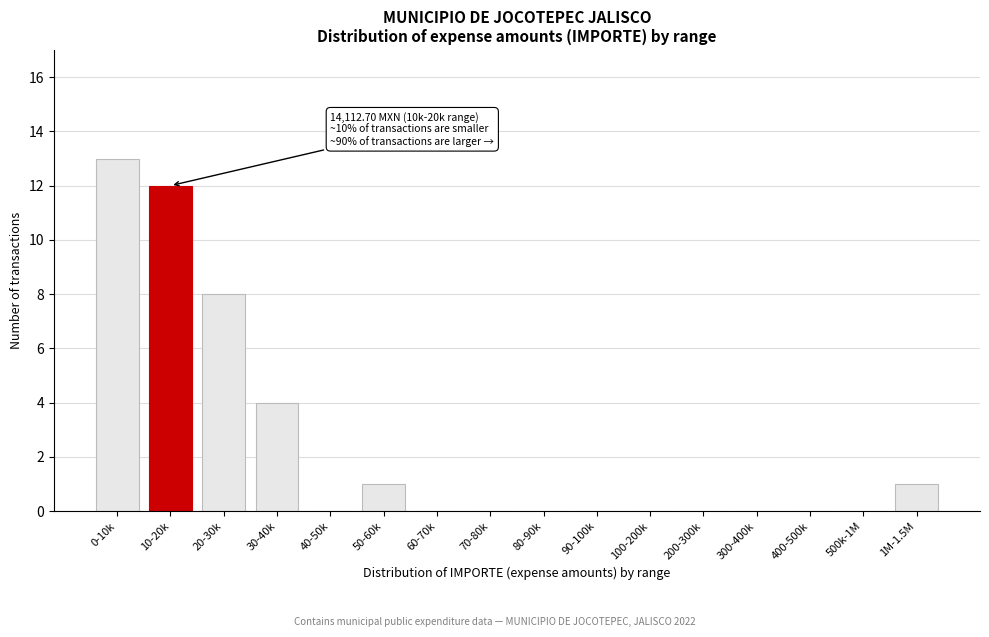

Reading left to right, extract all data points from this chart.

0-10k=13	10-20k=12	20-30k=8	30-40k=4	40-50k=0	50-60k=1	60-70k=0	70-80k=0	80-90k=0	90-100k=0	100-200k=0	200-300k=0	300-400k=0	400-500k=0	500k-1M=0	1M-1.5M=1